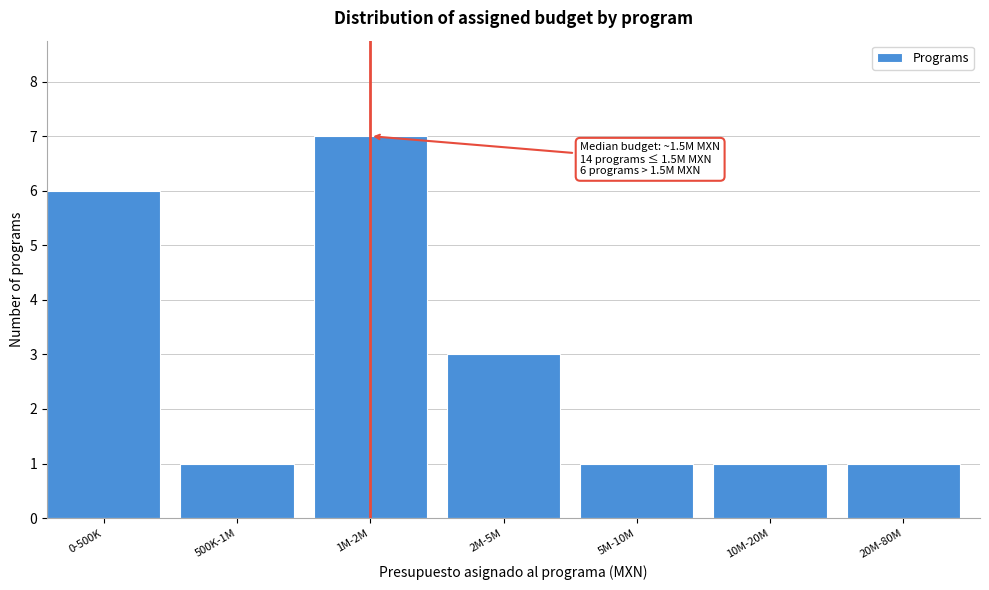

Reading right to left, transcribe all the data shown in this chart.

20M-80M=1	10M-20M=1	5M-10M=1	2M-5M=3	1M-2M=7	500K-1M=1	0-500K=6